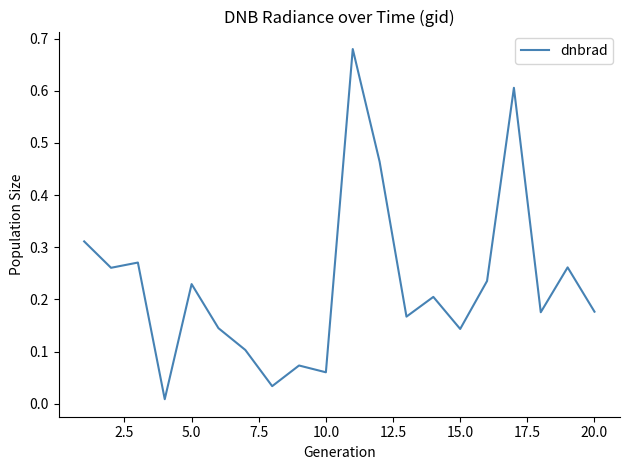

Reading left to right, list all the values displayed in this chart.

0.3	0.3	0.3	0.0	0.2	0.1	0.1	0.0	0.1	0.1	0.7	0.5	0.2	0.2	0.1	0.2	0.6	0.2	0.3	0.2